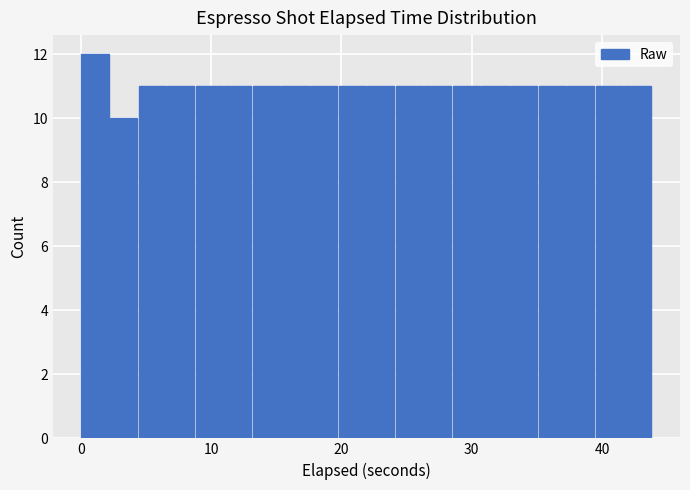

Read against the x-axis, roughly where is the centre of the tallest bar?

1